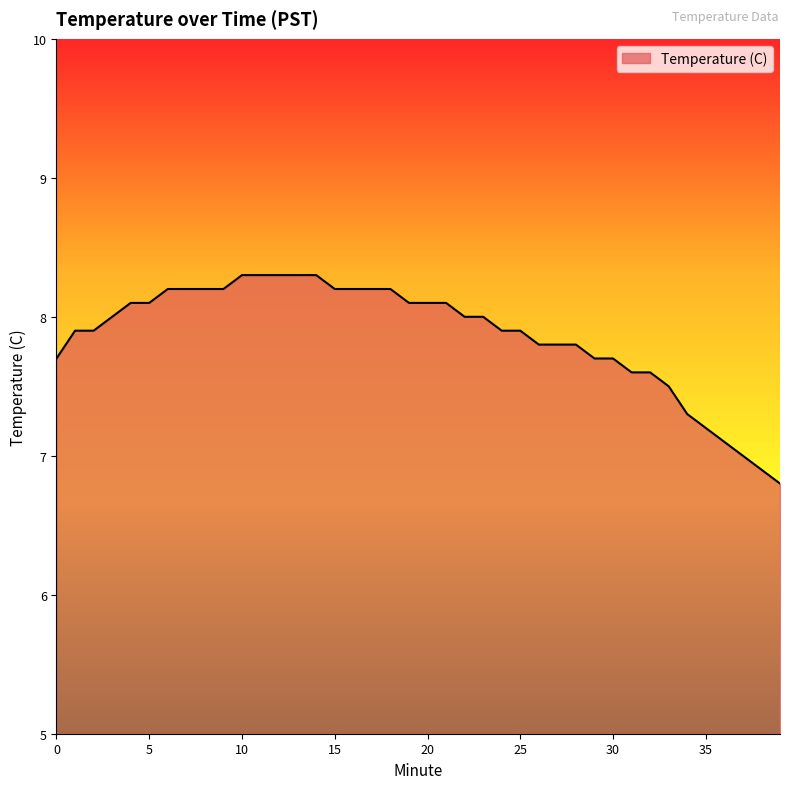

What is the maximum value shown in the chart?

8.3